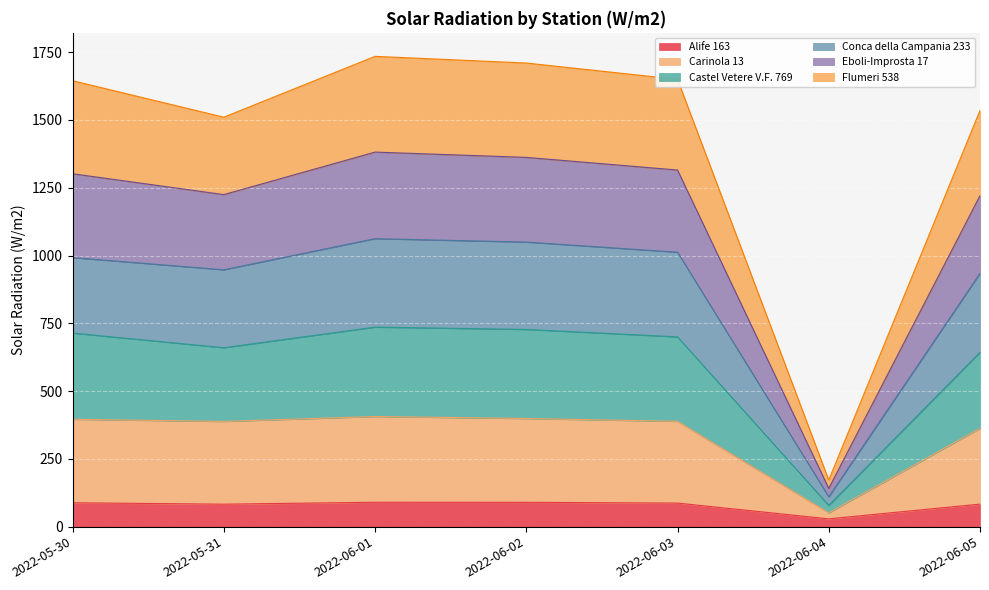

What is the total value across all series at 2022-06-03?

1650.0